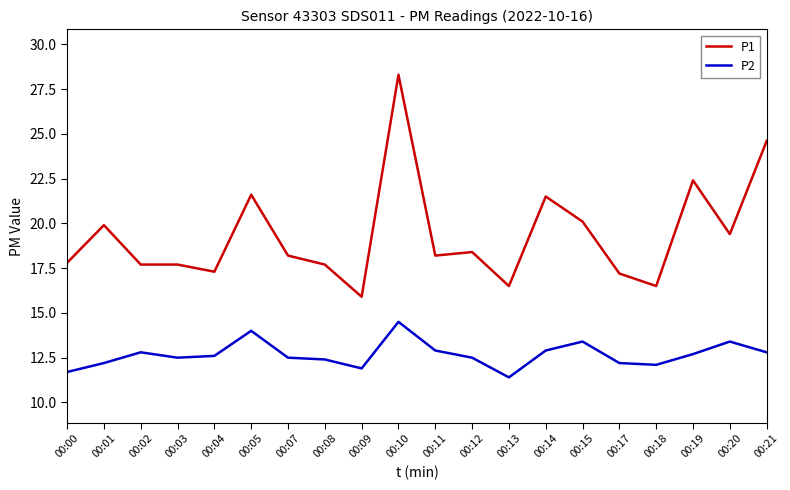

What is the maximum value for P1?

28.3